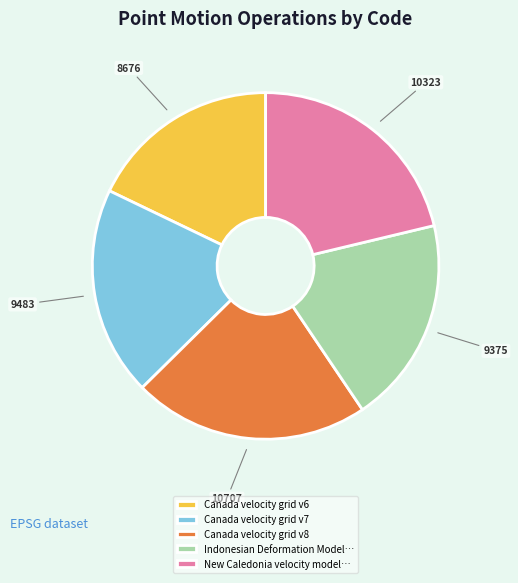

Which category has the biggest portion of the pie?

Canada velocity grid v8